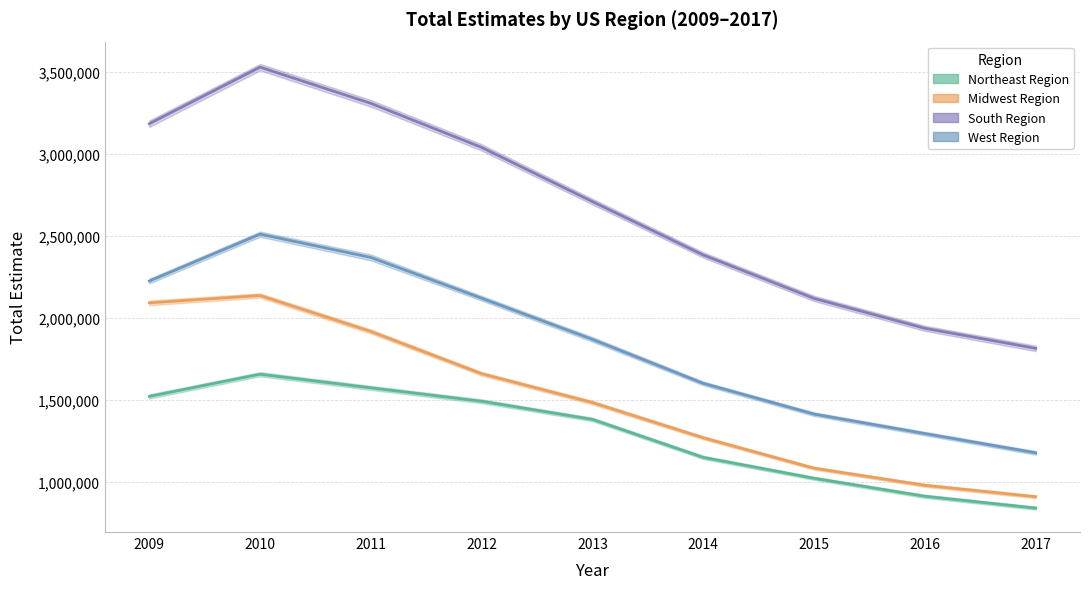

How many interior local peaks does the South Region series have?

1